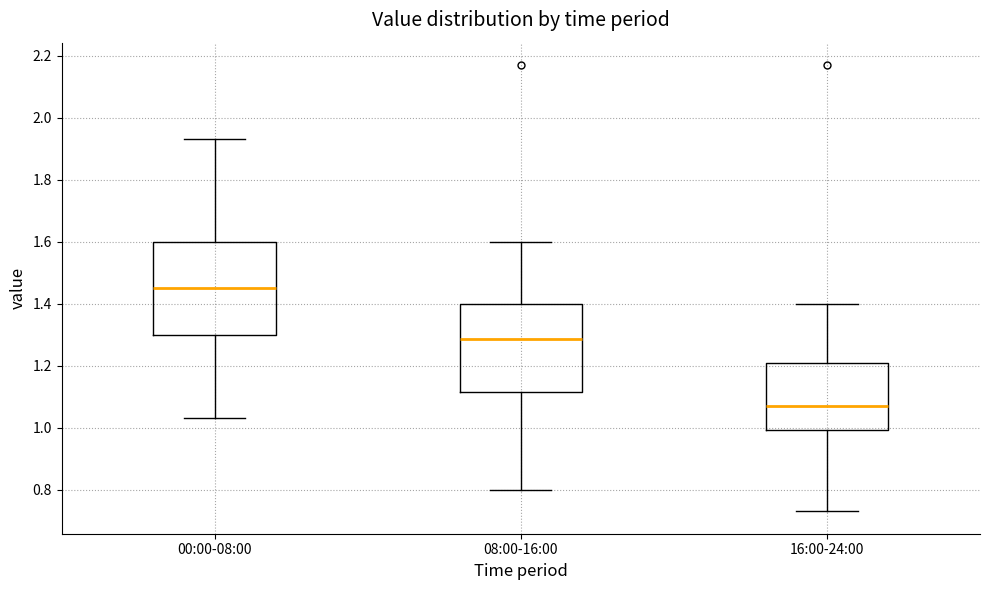

Where does the lower whisker of the box for 16:00-24:00 end on the y-axis? The values are not printed on the chart, so give them approximately, as read against the axis.

0.74